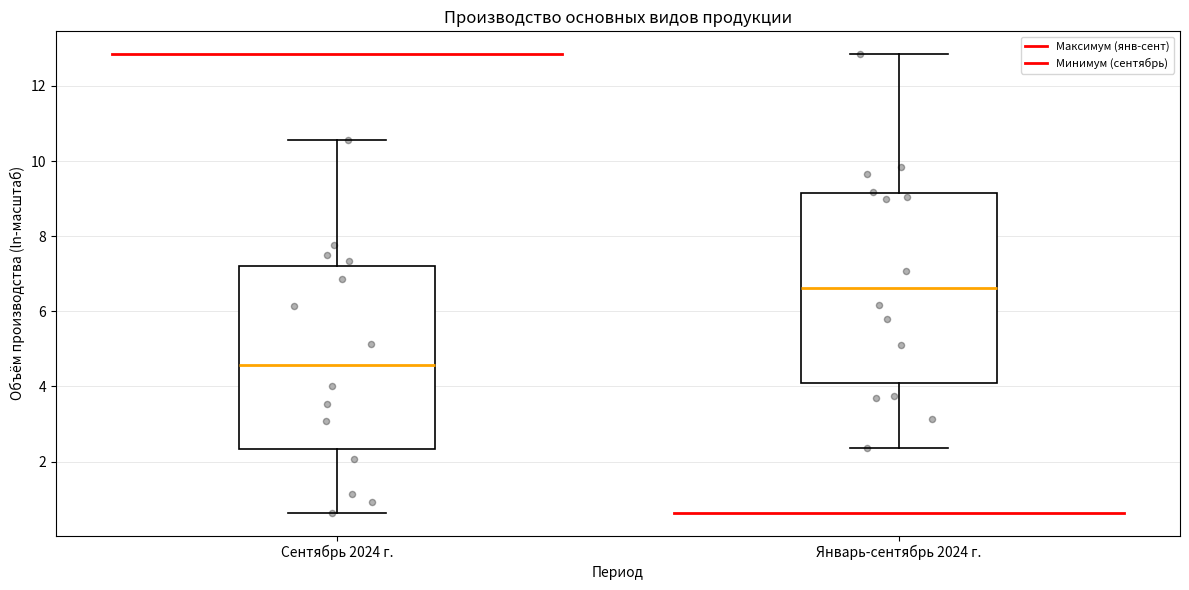

Where does the median line of the box for Сентябрь 2024 г. sit on the y-axis? The values are not printed on the chart, so give them approximately, as read against the axis.

4.6